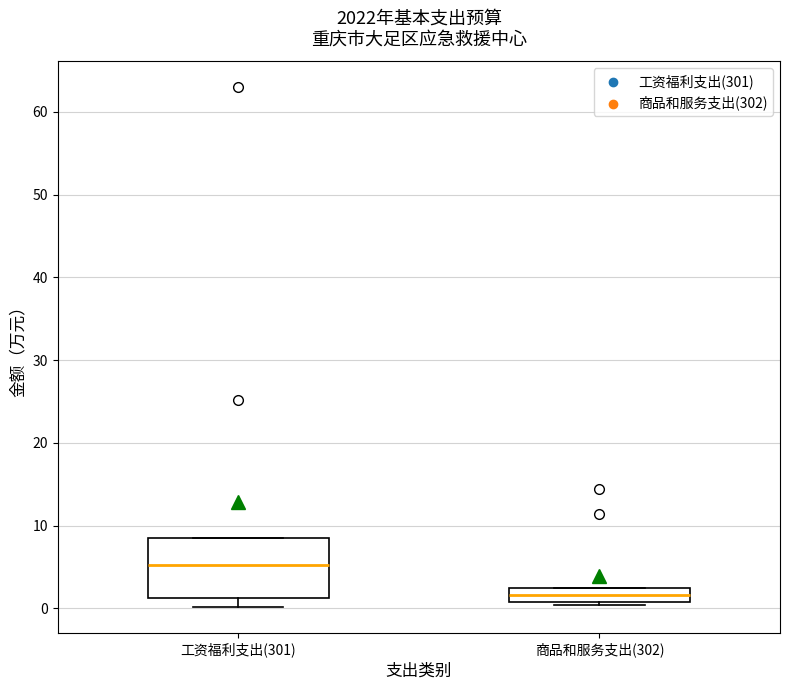

Reading left to right, transcribe this box plot: for each box, give where its median line is, the range the box spans, and where its two whiskers end, as read against the y-axis. The values are not printed on the chart, so give them approximately, as read against the axis.

工资福利支出(301): median 5, box 1 to 8, whiskers 0 to 8
商品和服务支出(302): median 2, box 1 to 3, whiskers 0 to 3